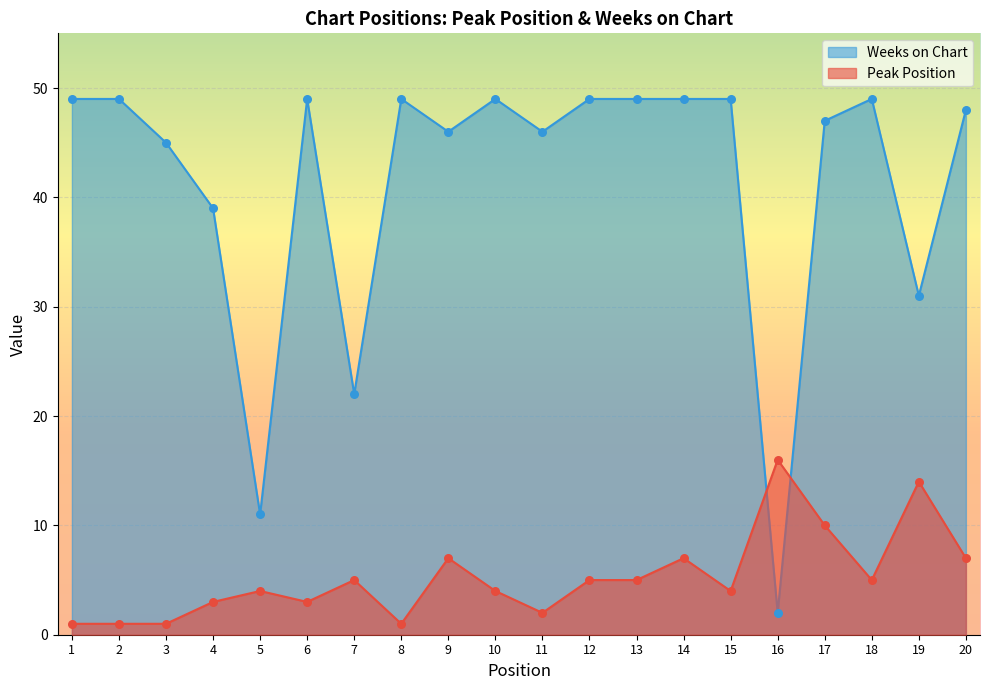

What is the total value across all series at 20?

55